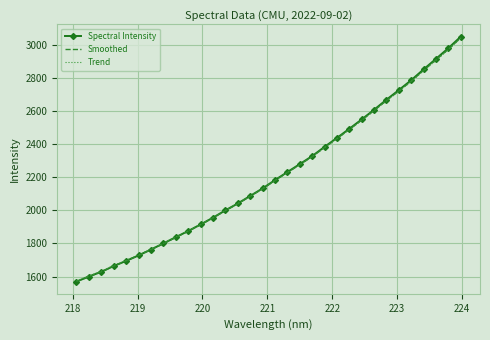

What is the highest value of the Trend series?

3037.6